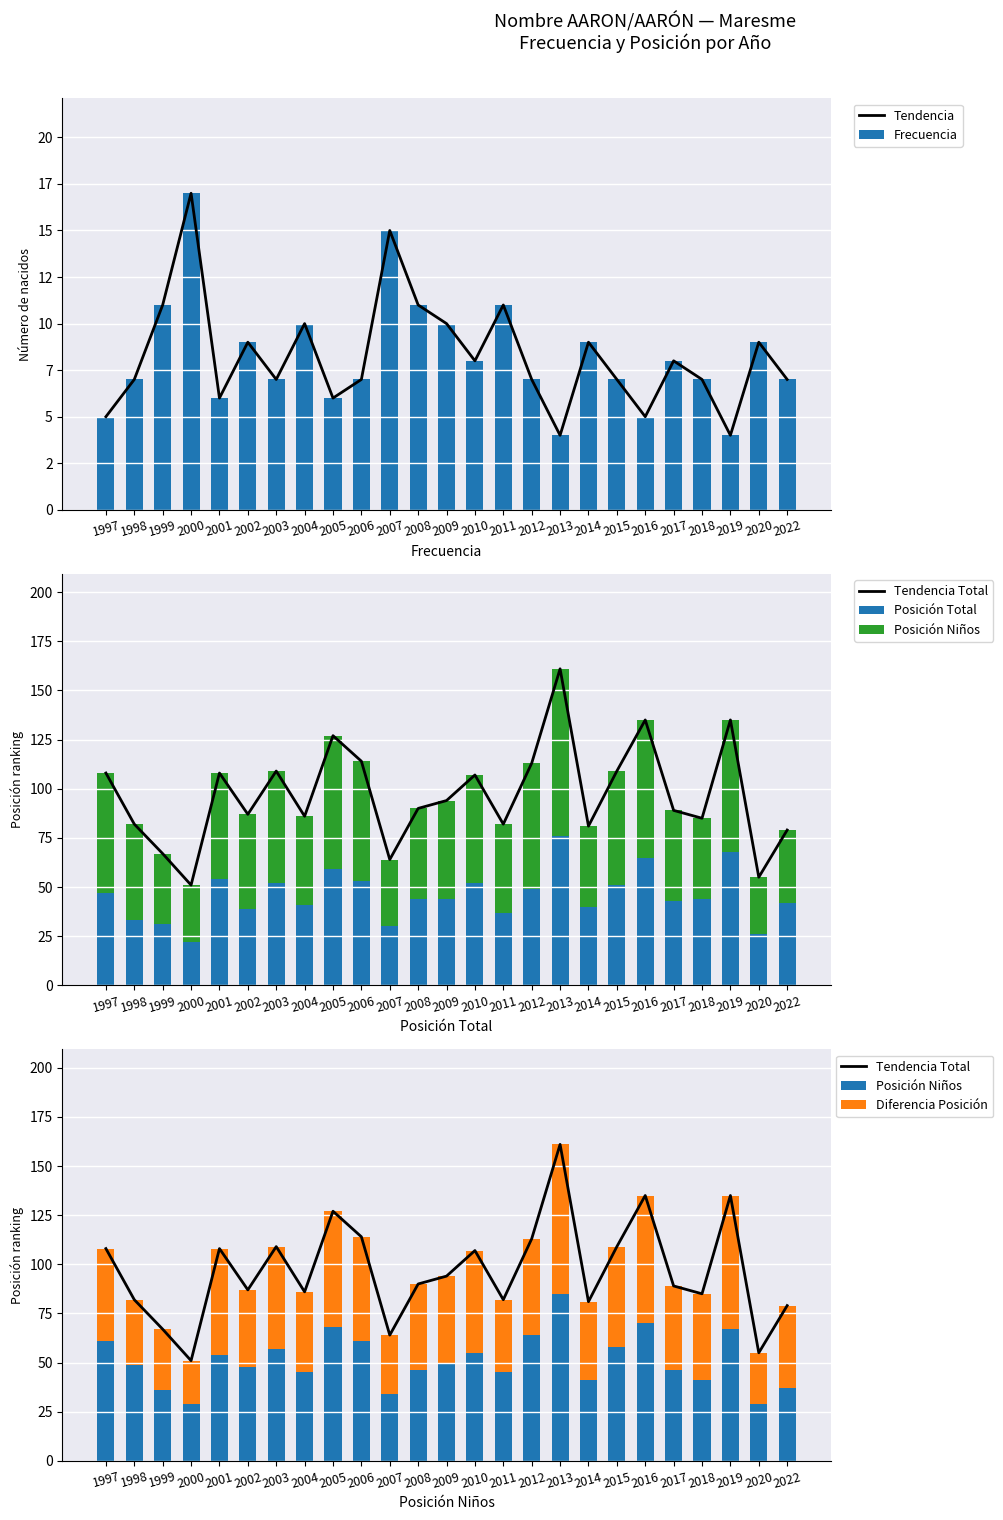

At which label does Tendencia Total reach its minimum?

2000